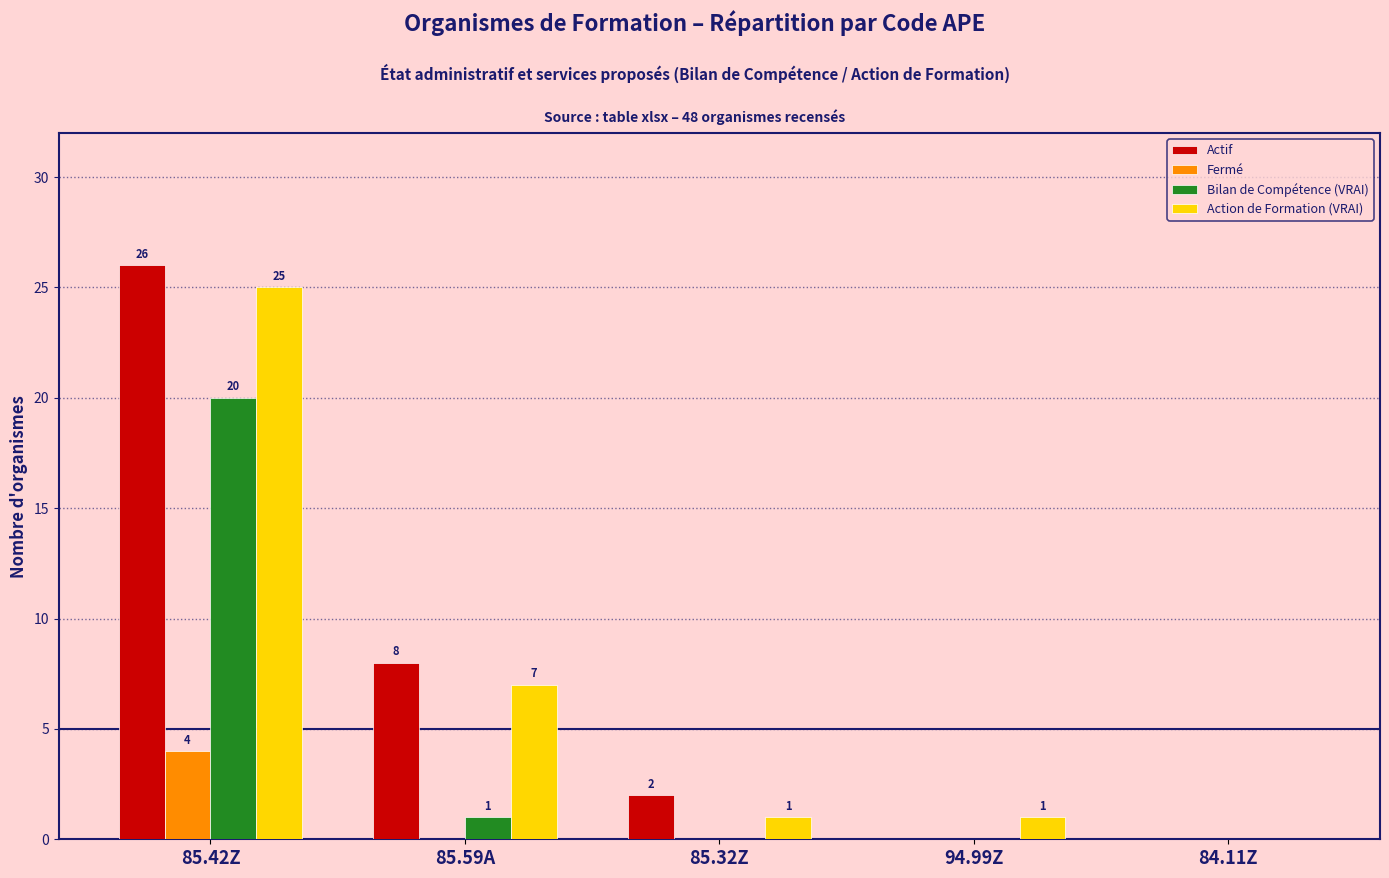

Reading right to left, transcribe all the data shown in this chart.

Actif: 84.11Z=0	94.99Z=0	85.32Z=2	85.59A=8	85.42Z=26
Fermé: 84.11Z=0	94.99Z=0	85.32Z=0	85.59A=0	85.42Z=4
Bilan de Compétence (VRAI): 84.11Z=0	94.99Z=0	85.32Z=0	85.59A=1	85.42Z=20
Action de Formation (VRAI): 84.11Z=0	94.99Z=1	85.32Z=1	85.59A=7	85.42Z=25